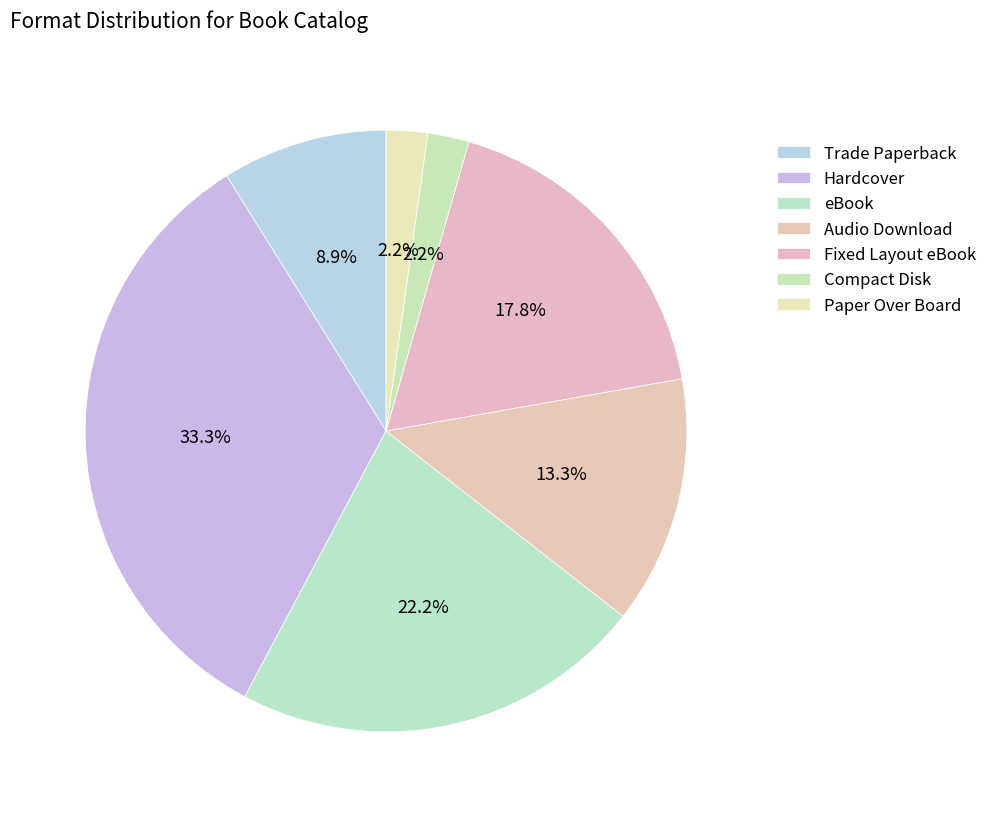

How many slices are in this pie chart?

7